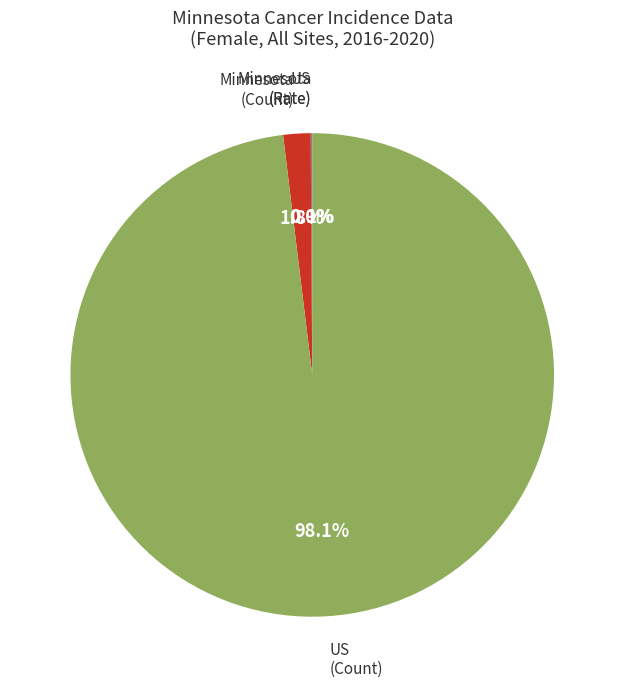

Does any single category account for the majority?

Yes